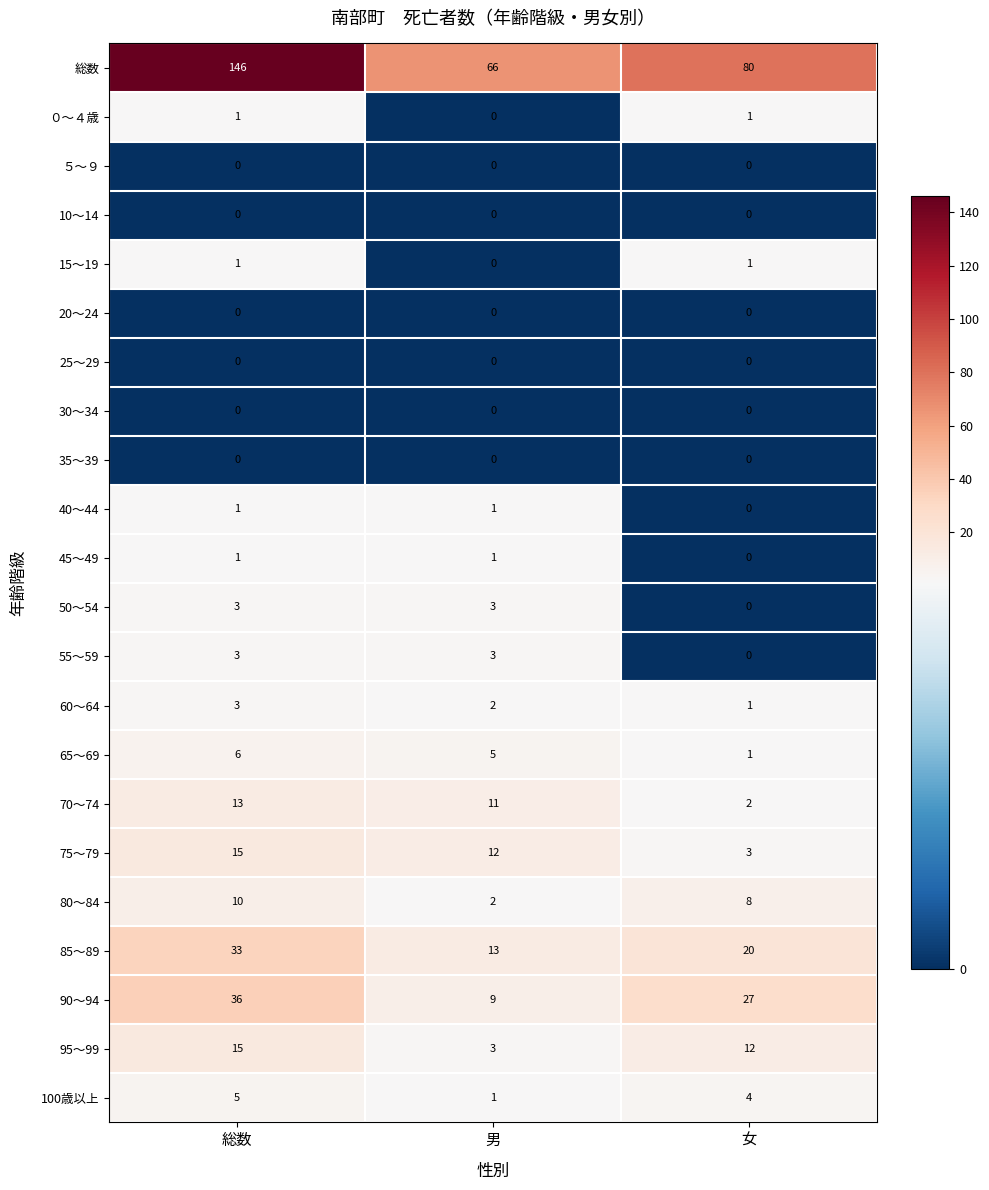

At which label does 90～94 first exceed 27?

総数